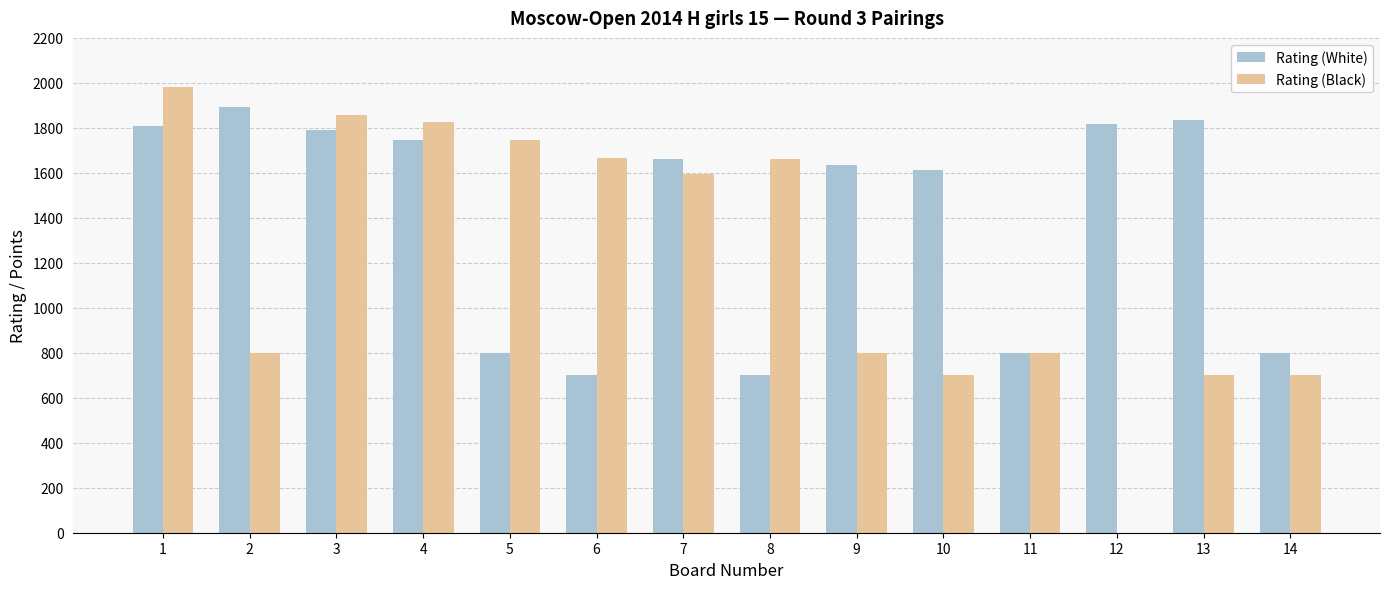

Between 9 and 14, which series saw the biggest shift?

Rating (White)